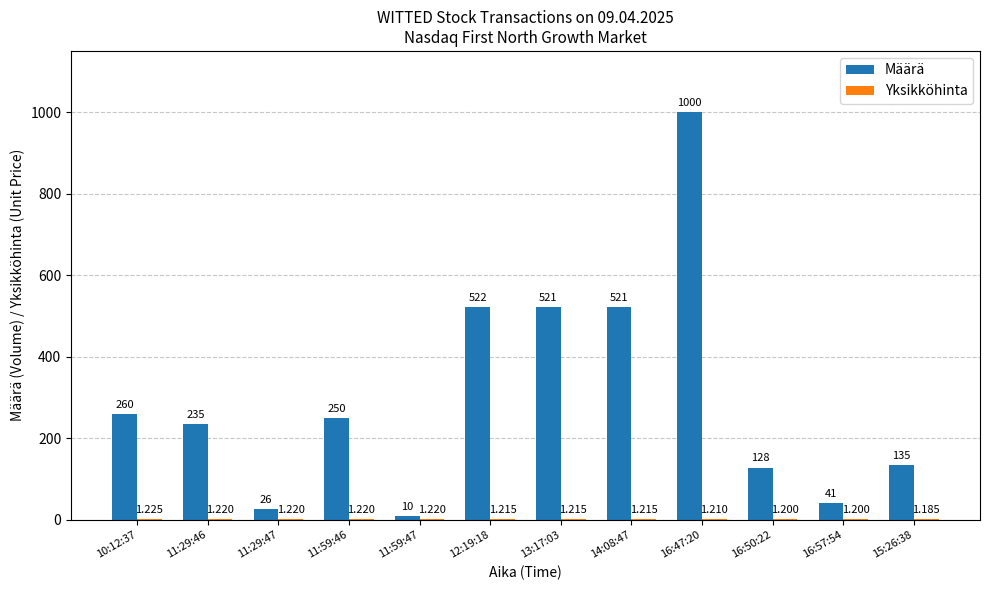

Which series changed the most between 16:47:20 and 15:26:38?

Määrä